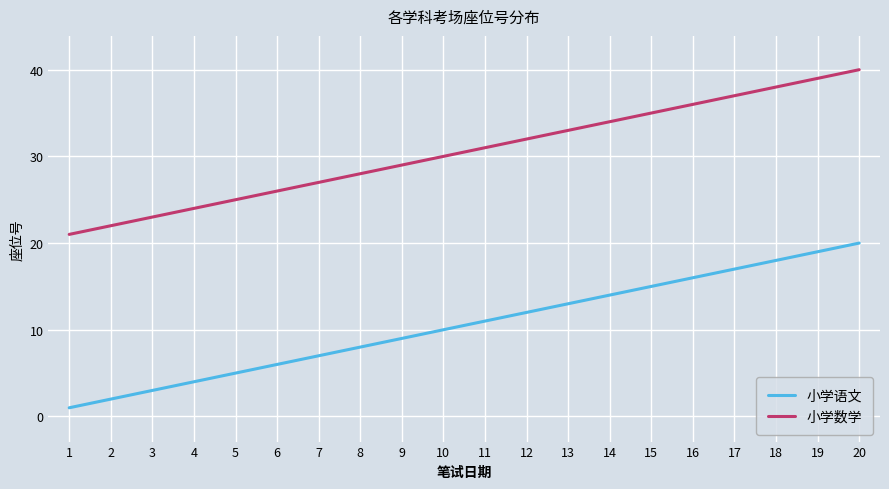

Does the chart have visible grid lines?

Yes